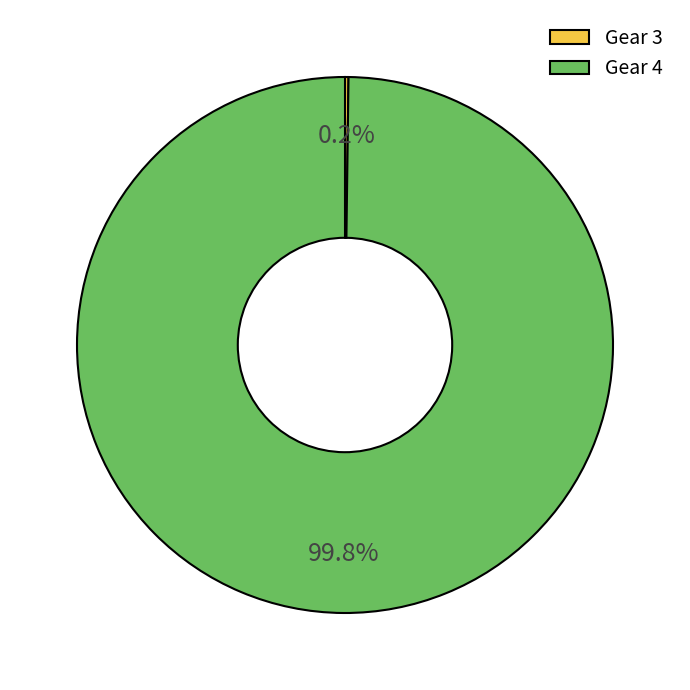

Which slice is the largest?

Gear 4